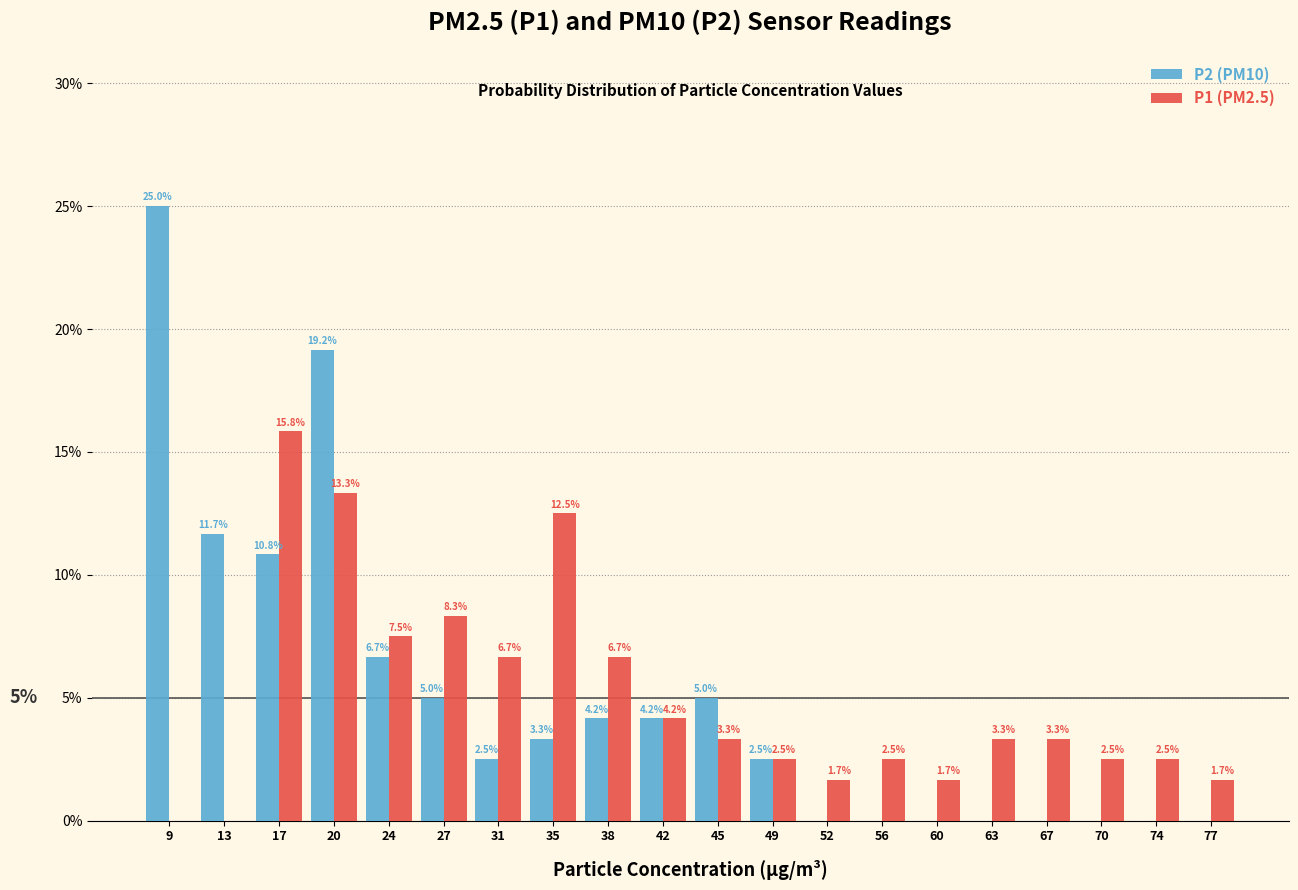

In the P2 (PM10) series, which range on the x-axis has the tallest bar?

7.5 to 11.5